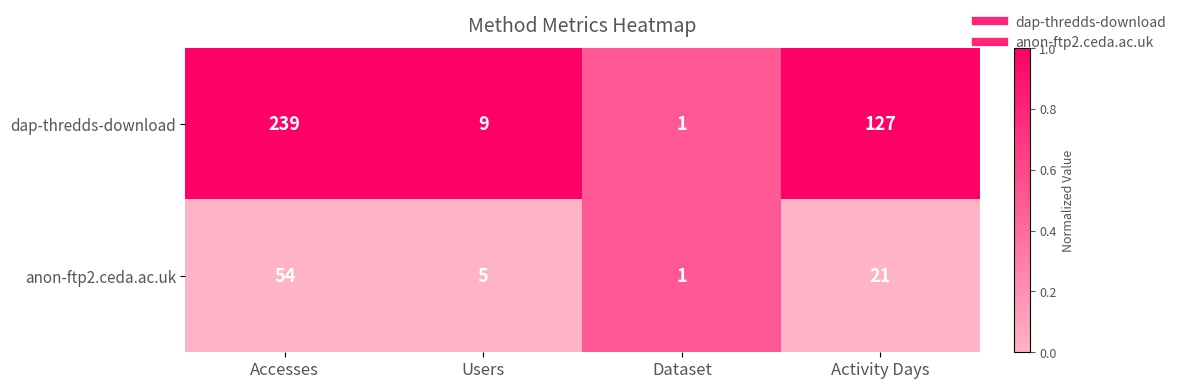

Which label corresponds to the smallest value in the chart?

Dataset